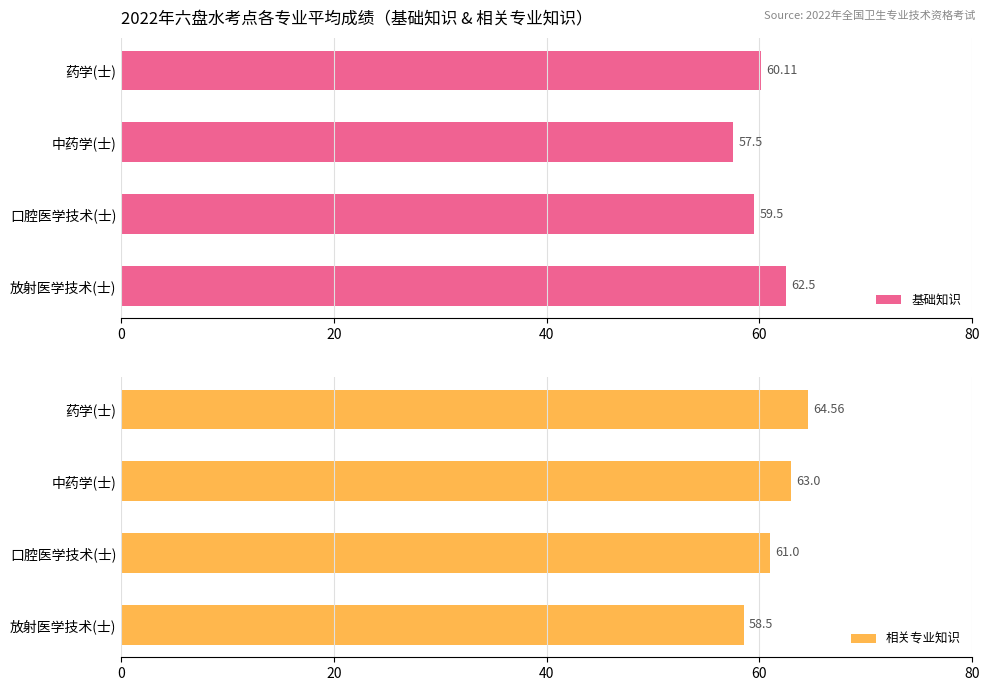

Which series has the widest spread of values?

相关专业知识